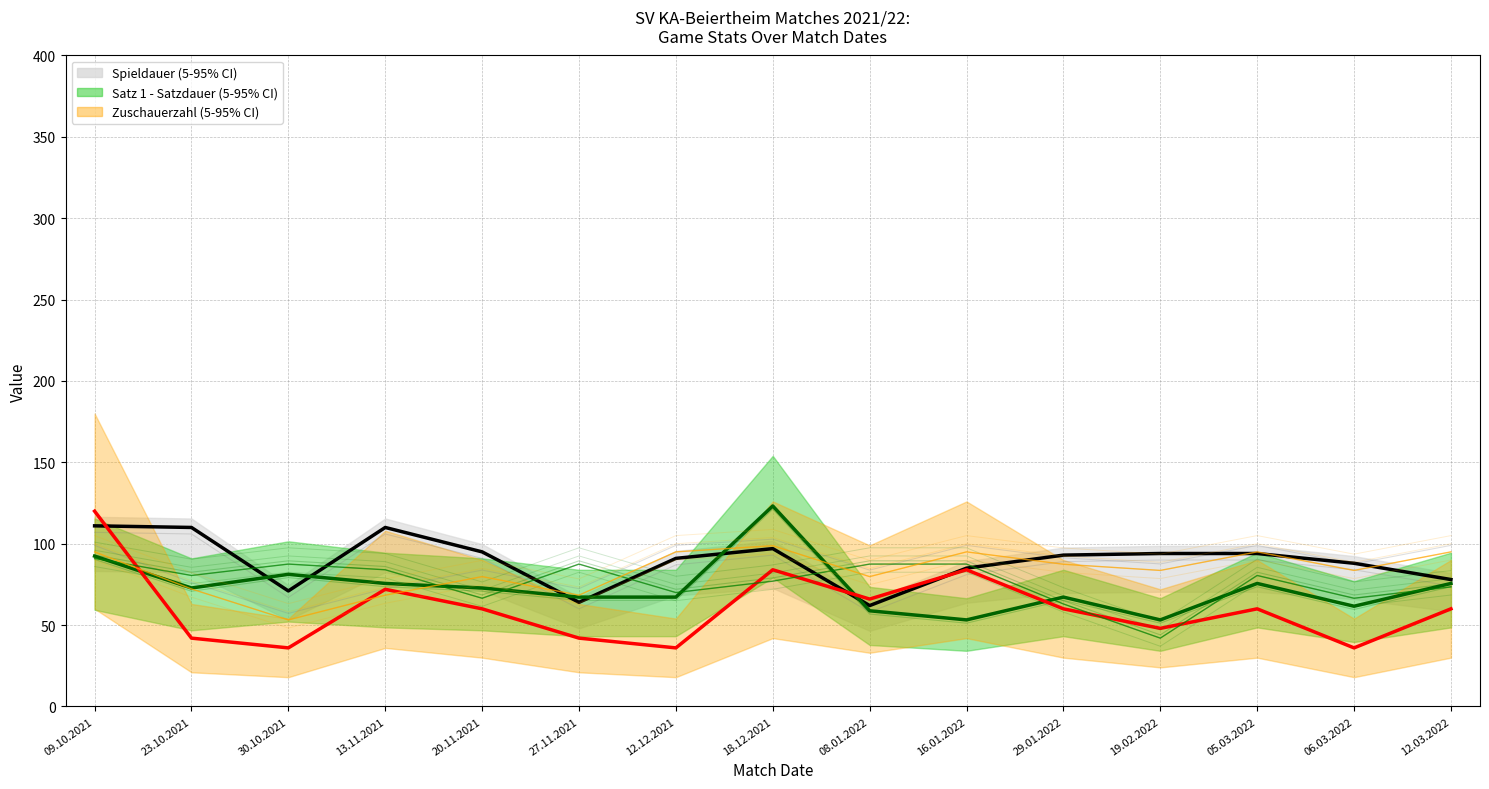

How many series are shown in this chart?

3